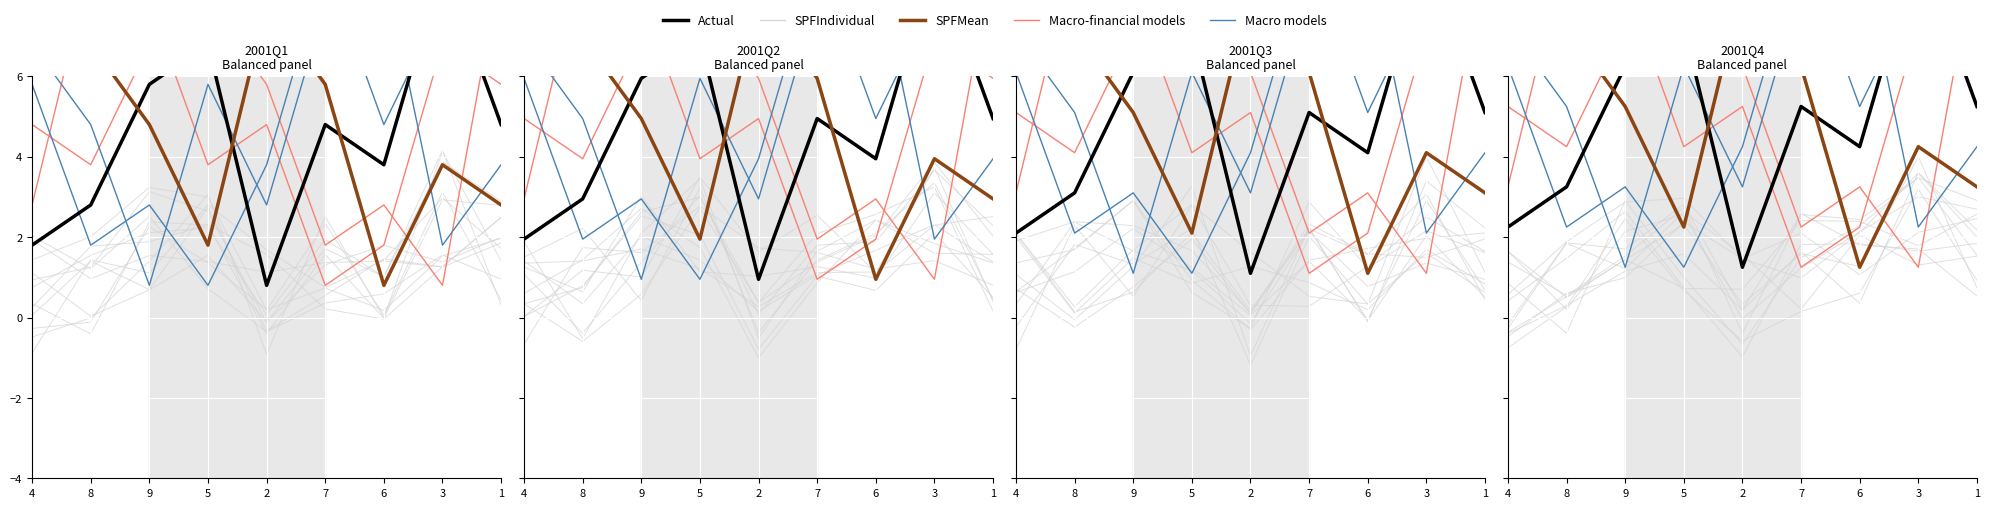

What value does the Macro-financial models series have at 3?

1.2